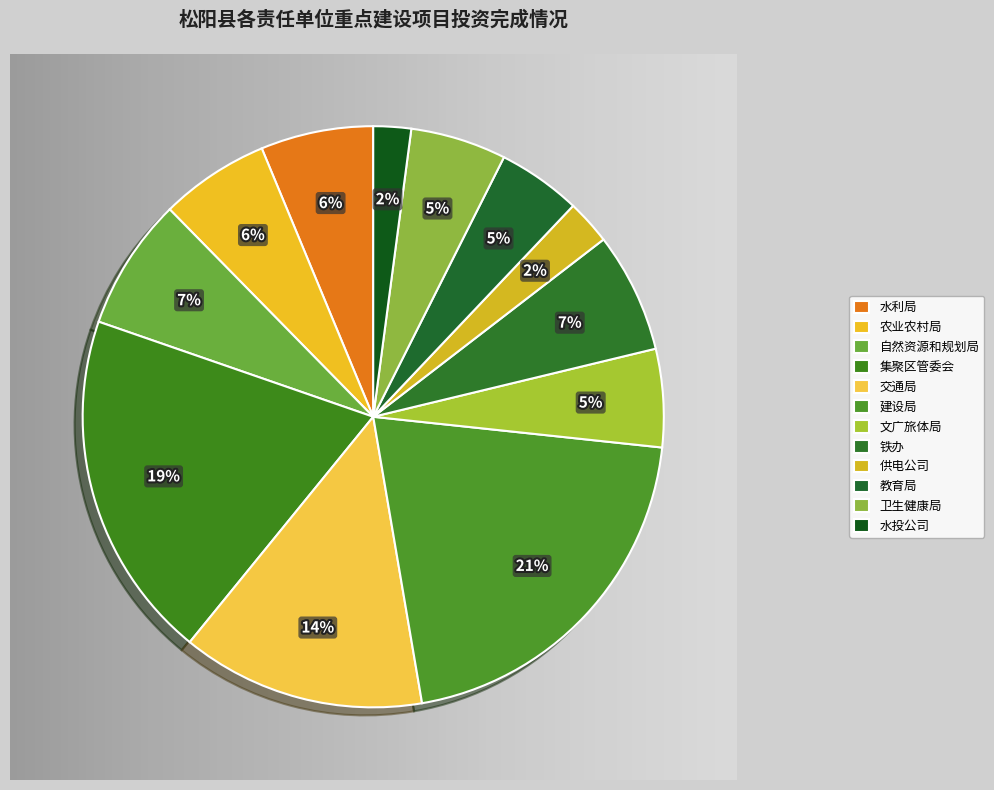

True or false: 文广旅体局 accounts for 5% of the total.

True